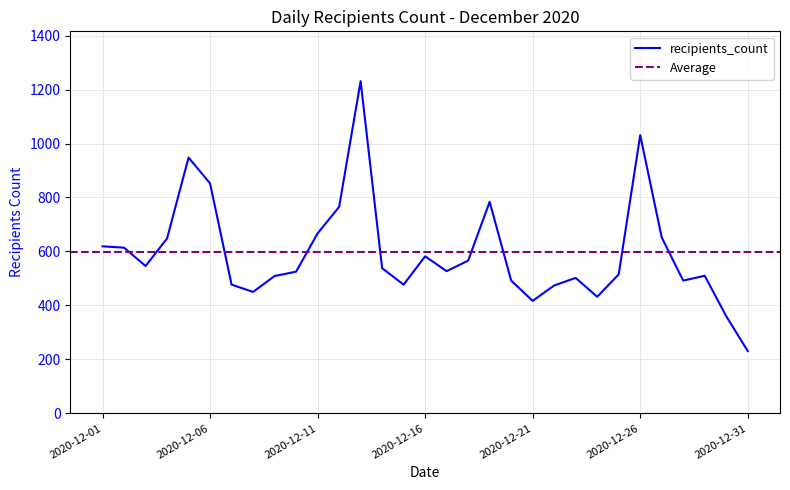

What is the value of the 7th point from the left?

477